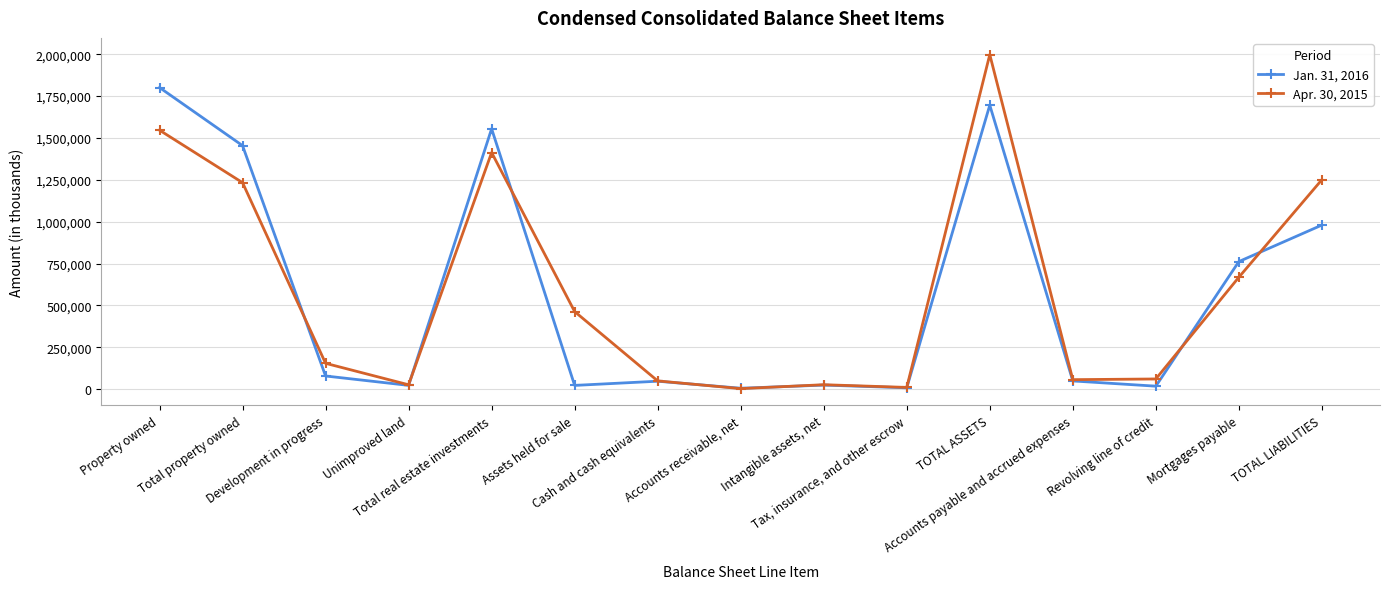

Where does the Jan. 31, 2016 series first go above 48778?

Property owned